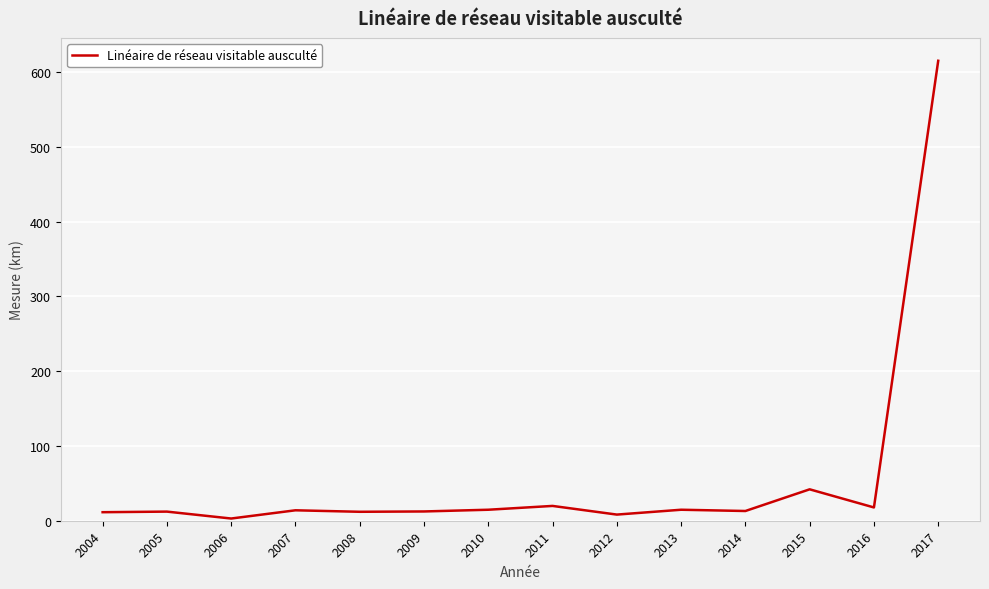

What is the sum of all values?

810.0